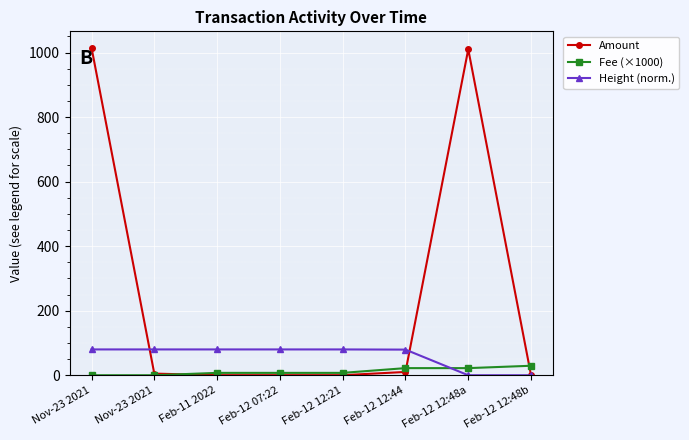

How many data points in Height (norm.) are less than 79?

2